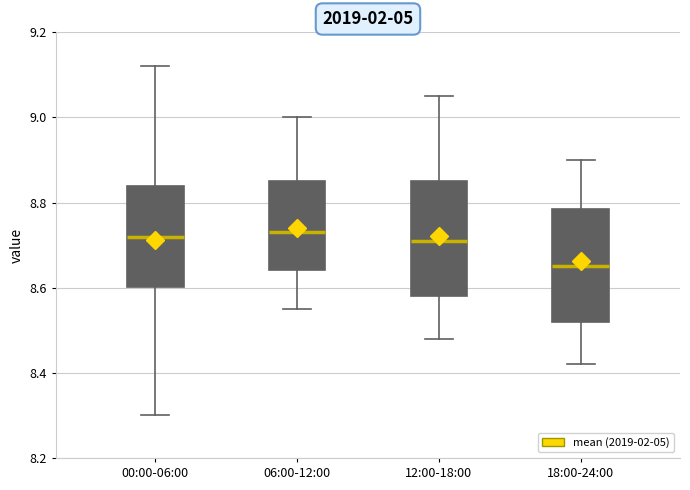

Reading left to right, read every box against the y-axis: the position of its median line, the range the box covers, and the ends of its whiskers. The values are not printed on the chart, so give them approximately, as read against the axis.

00:00-06:00: median 8.72, box 8.60 to 8.84, whiskers 8.30 to 9.12
06:00-12:00: median 8.74, box 8.64 to 8.86, whiskers 8.56 to 9.00
12:00-18:00: median 8.72, box 8.58 to 8.86, whiskers 8.48 to 9.06
18:00-24:00: median 8.66, box 8.52 to 8.78, whiskers 8.42 to 8.90